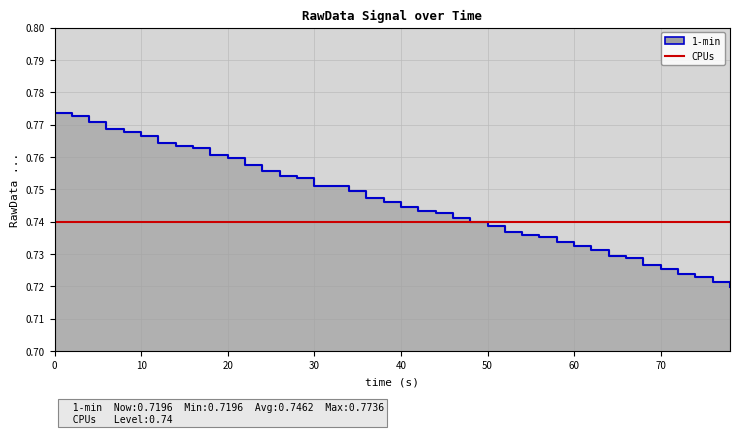

At which label is the value closest to 0?

78